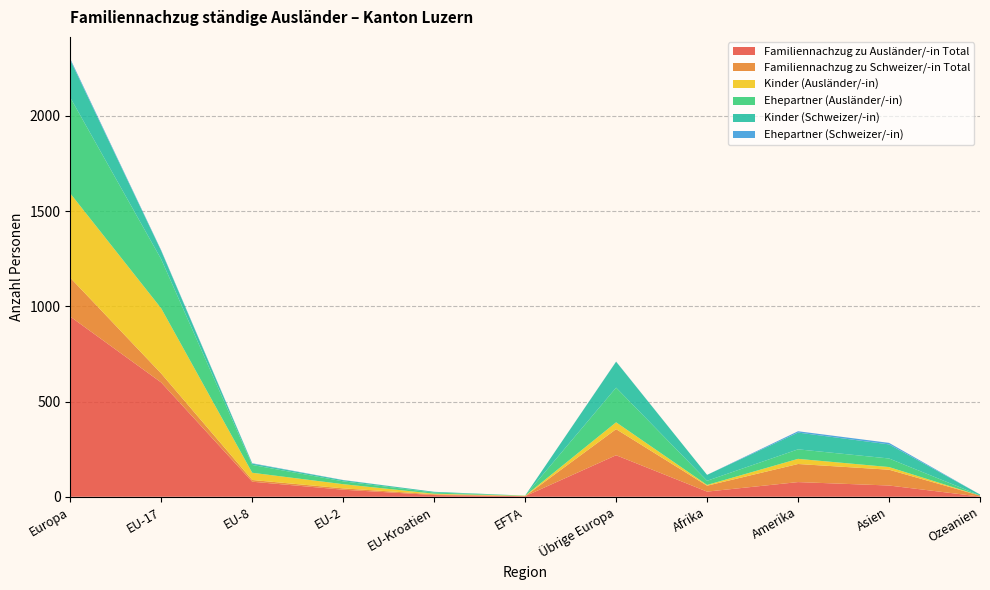

Reading right to left, list all the values displayed in this chart.

Familiennachzug zu Ausländer/-in Total: Ozeanien=1	Asien=59	Amerika=77	Afrika=27	Übrige Europa=218	EFTA=3	EU-Kroatien=9	EU-2=37	EU-8=79	EU-17=600	Europa=946
Familiennachzug zu Schweizer/-in Total: Ozeanien=5	Asien=83	Amerika=95	Afrika=31	Übrige Europa=137	EFTA=0	EU-Kroatien=4	EU-2=7	EU-8=9	EU-17=47	Europa=204
Kinder (Ausländer/-in): Ozeanien=0	Asien=14	Amerika=27	Afrika=4	Übrige Europa=36	EFTA=2	EU-Kroatien=3	EU-2=22	EU-8=38	EU-17=342	Europa=443
Ehepartner (Ausländer/-in): Ozeanien=1	Asien=45	Amerika=50	Afrika=22	Übrige Europa=182	EFTA=1	EU-Kroatien=6	EU-2=15	EU-8=41	EU-17=258	Europa=503
Kinder (Schweizer/-in): Ozeanien=5	Asien=74	Amerika=88	Afrika=31	Übrige Europa=136	EFTA=0	EU-Kroatien=4	EU-2=6	EU-8=7	EU-17=44	Europa=197
Ehepartner (Schweizer/-in): Ozeanien=0	Asien=8	Amerika=7	Afrika=0	Übrige Europa=1	EFTA=0	EU-Kroatien=0	EU-2=1	EU-8=2	EU-17=3	Europa=7